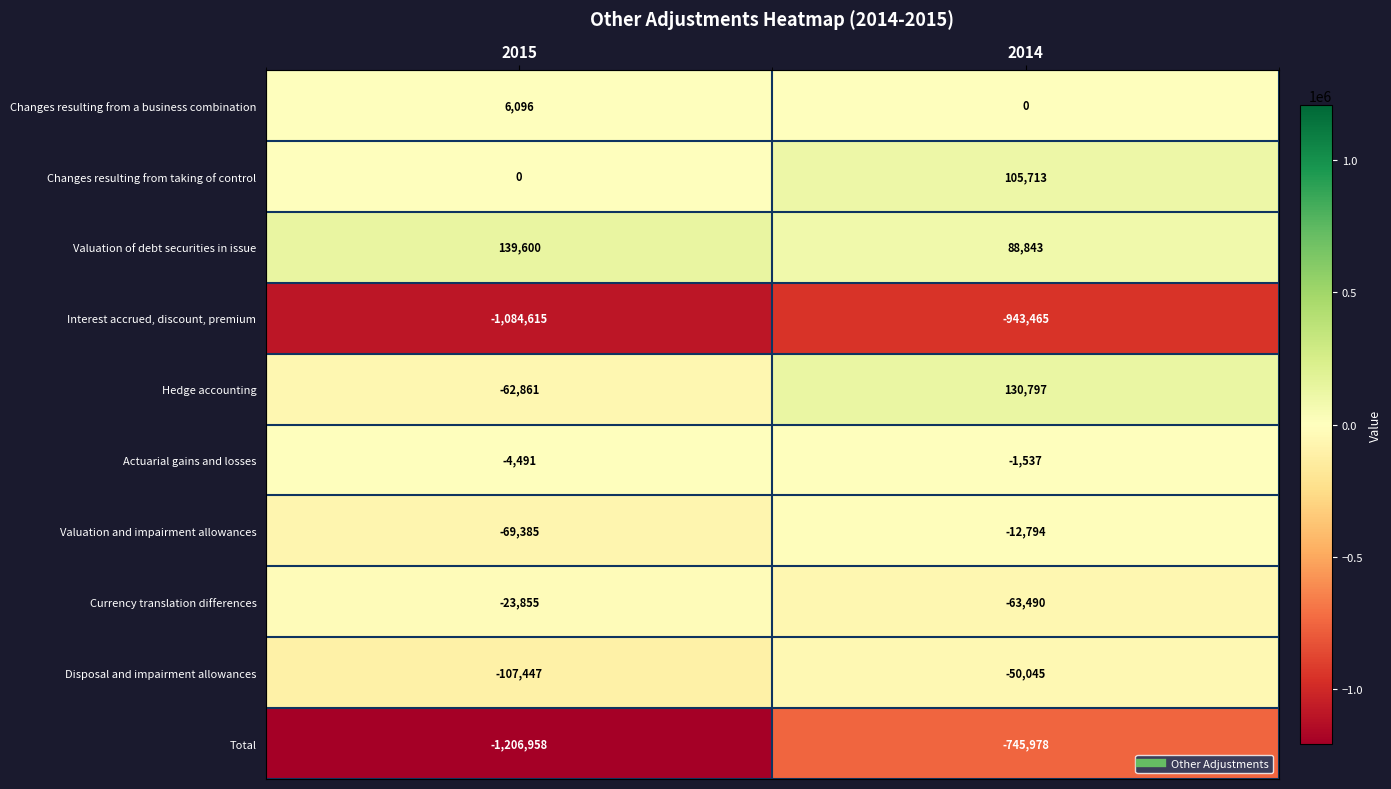

At which category does the chart reach its peak across all series?

2015